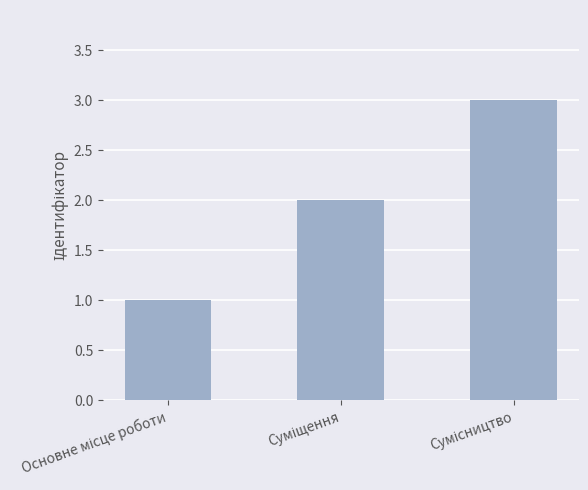

What is the greatest value displayed?

3